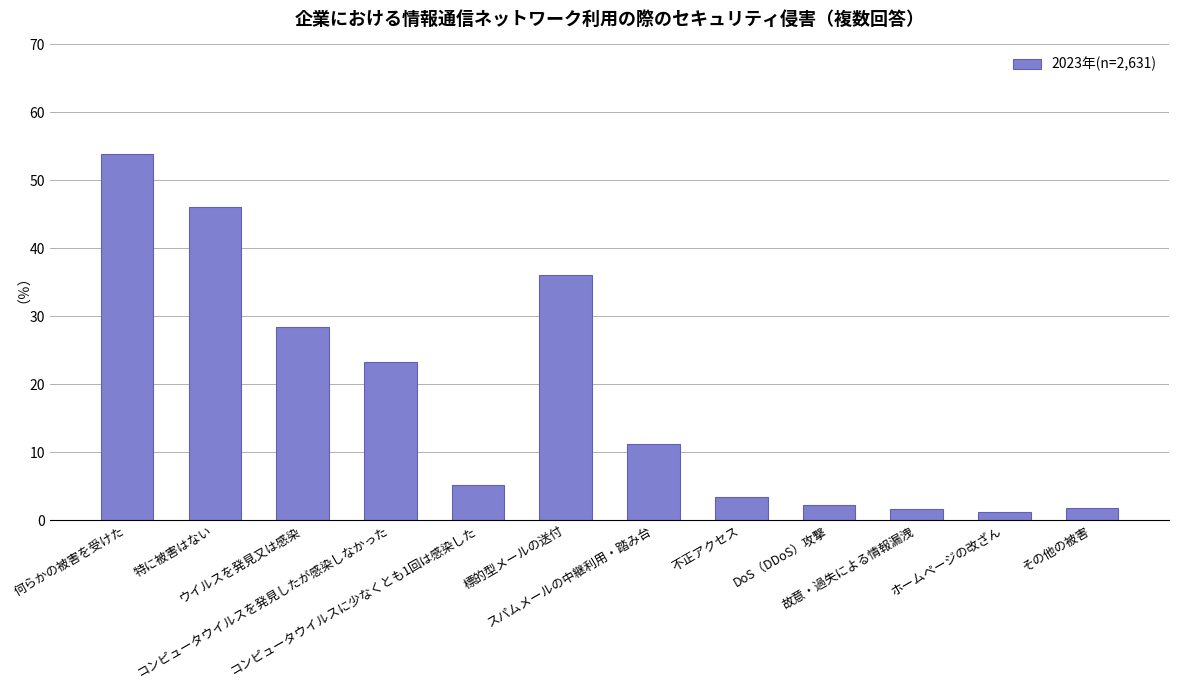

What is the value of the 4th bar from the left?

23.3